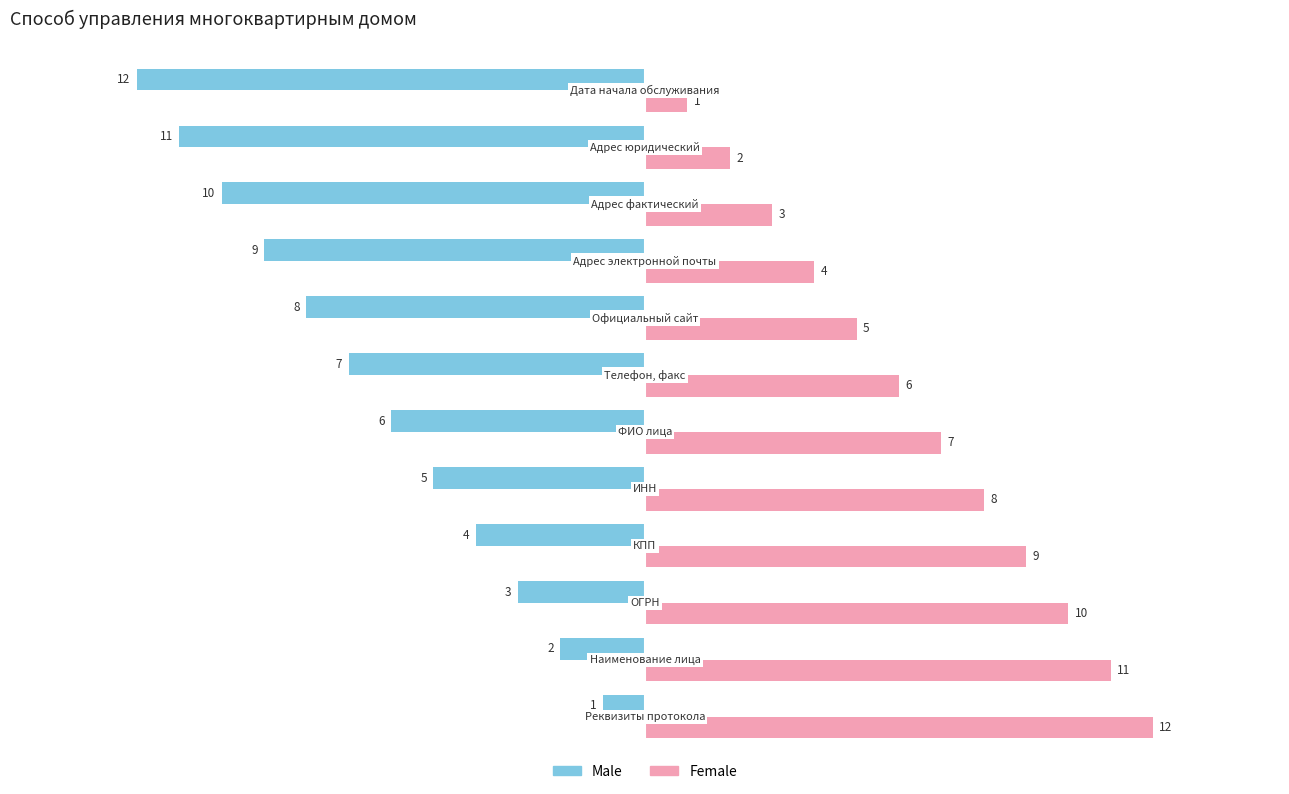

Rank the series by their average value, from lowest to highest.

Male, Female